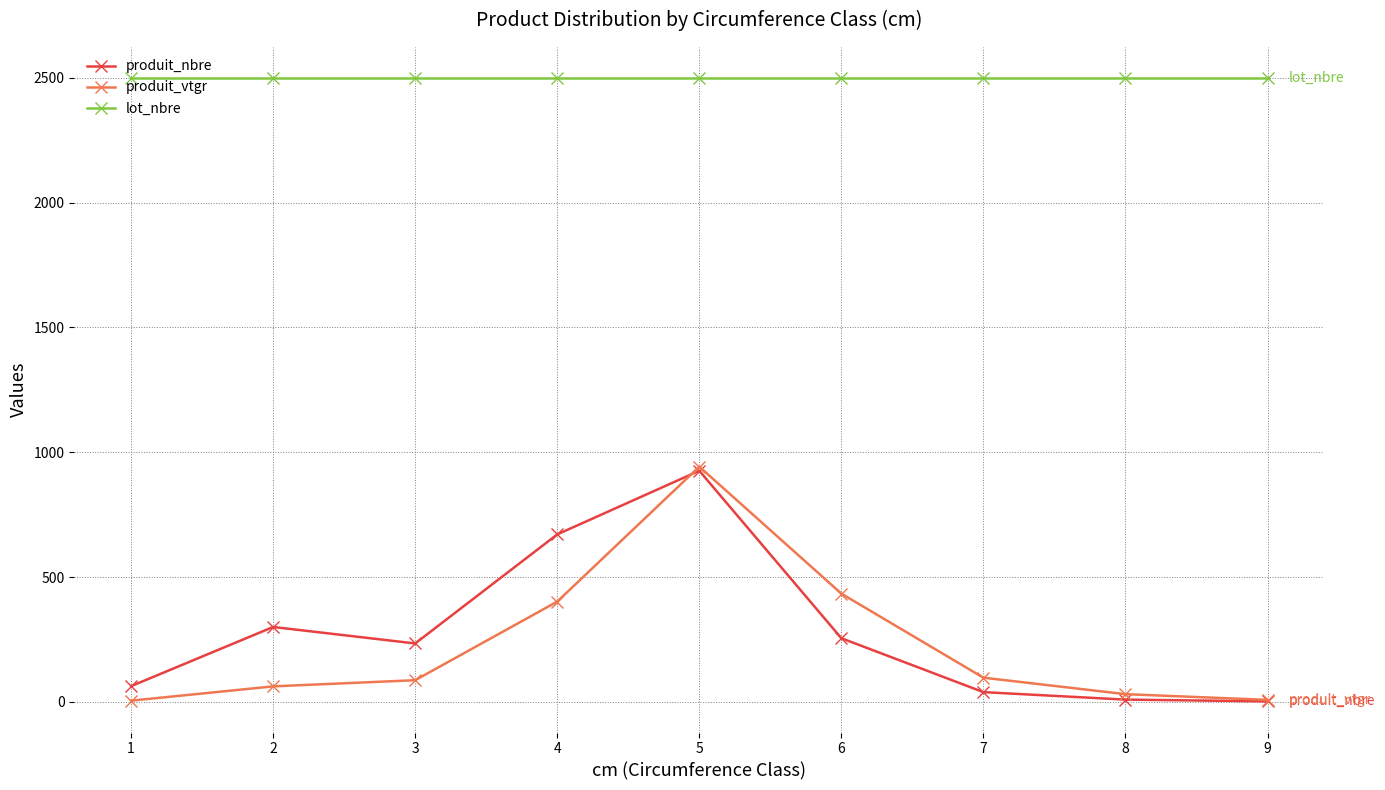

At 4, list the series in order from smallest to largest.

produit_vtgr, produit_nbre, lot_nbre